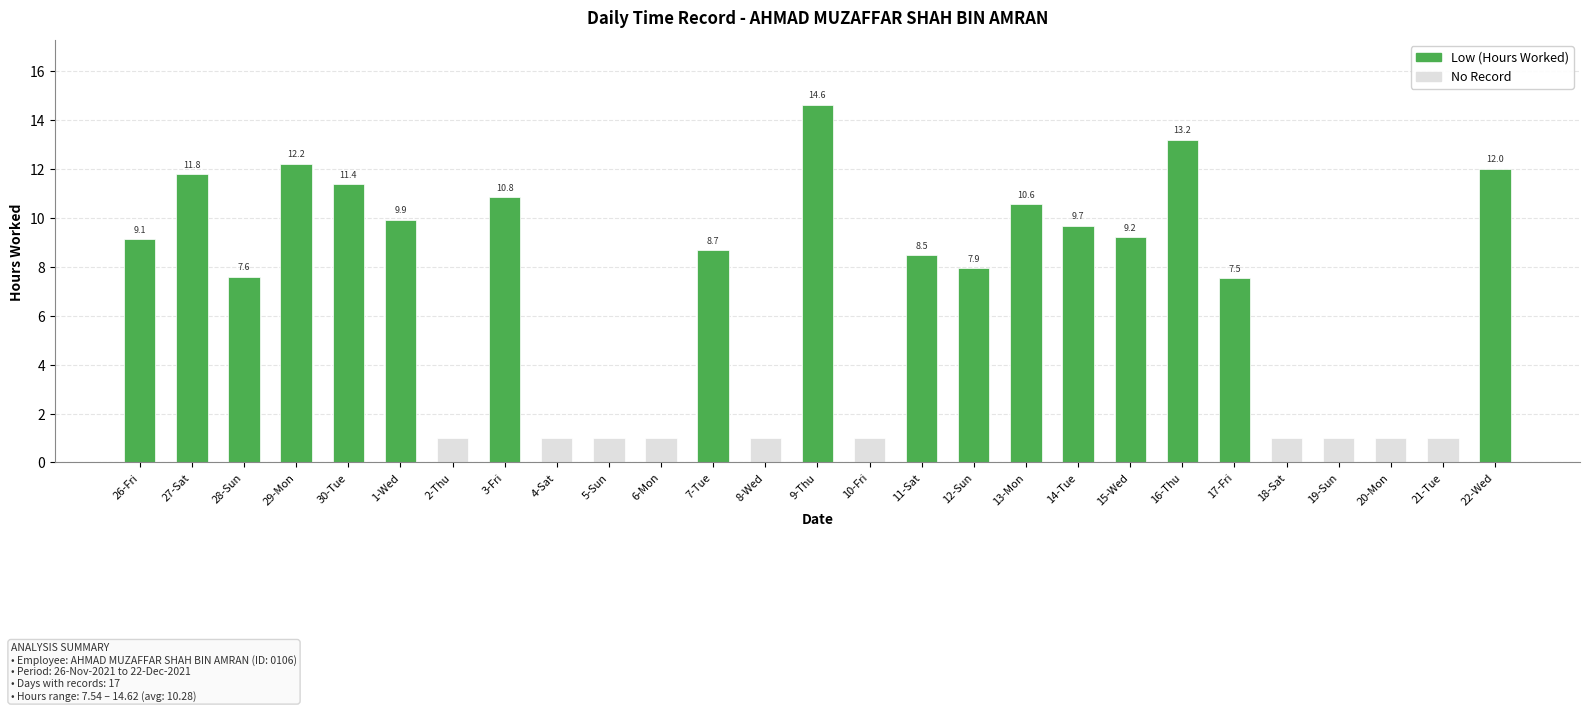

List the series in order of their peak value, lowest first.

No Record, Low (Hours Worked)